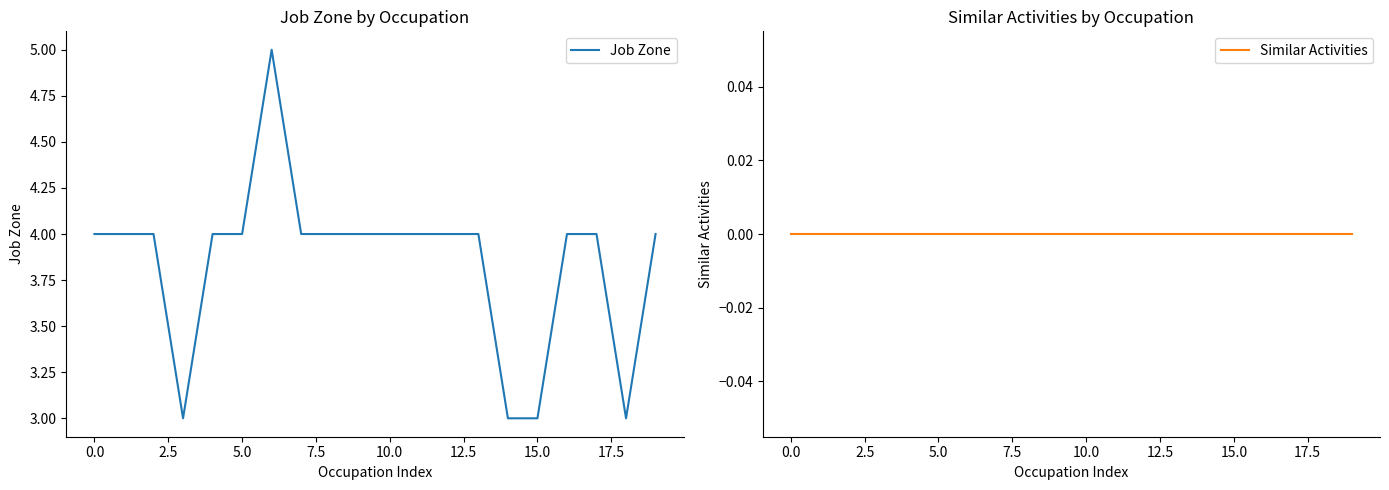

Reading left to right, what are all the values shown in this chart?

Job Zone: 4	4	4	3	4	4	5	4	4	4	4	4	4	4	3	3	4	4	3	4
Similar Activities: 0	0	0	0	0	0	0	0	0	0	0	0	0	0	0	0	0	0	0	0